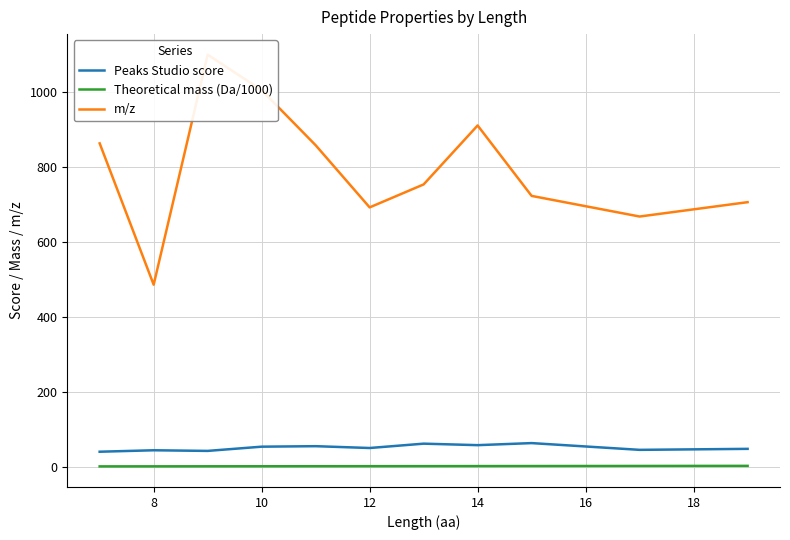

True or false: Peaks Studio score and Theoretical mass (Da/1000) intersect in this chart.

False